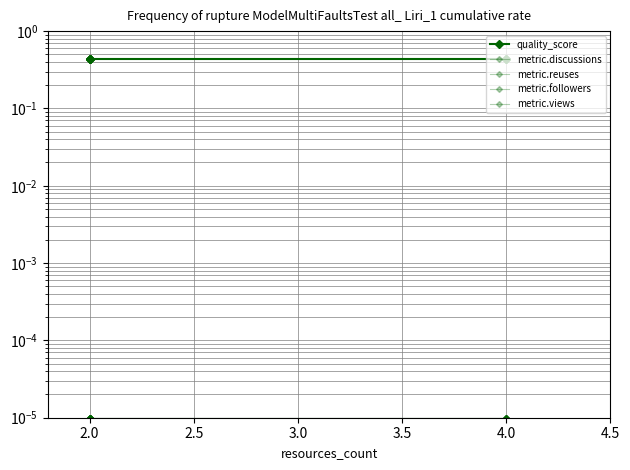

True or false: metric.reuses has a value of 0.0 at 2.0.

False